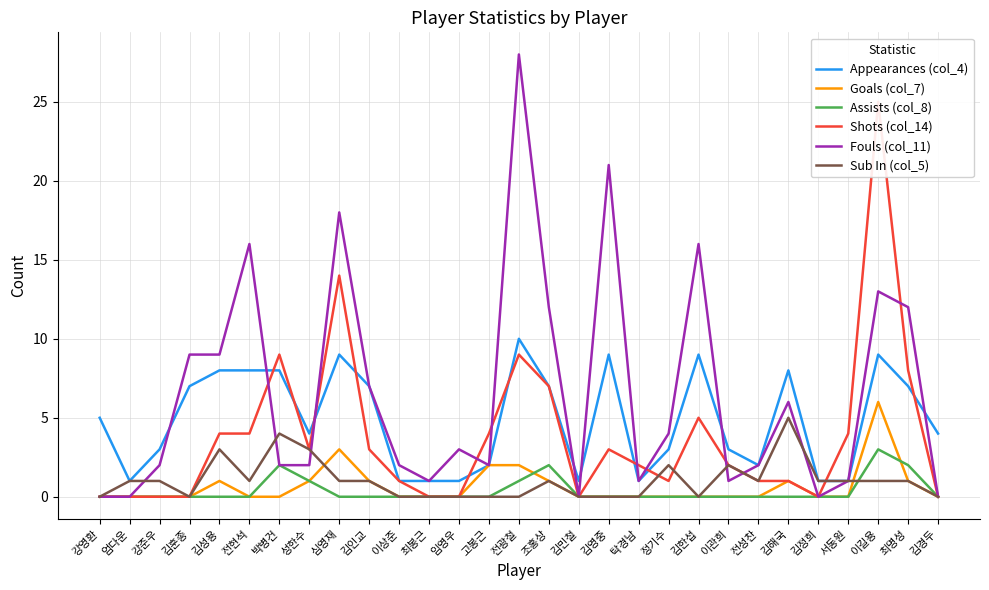

Is the value of Sub In (col_5) at 김정희 greater than the value of Goals (col_7) at 성한수?

No